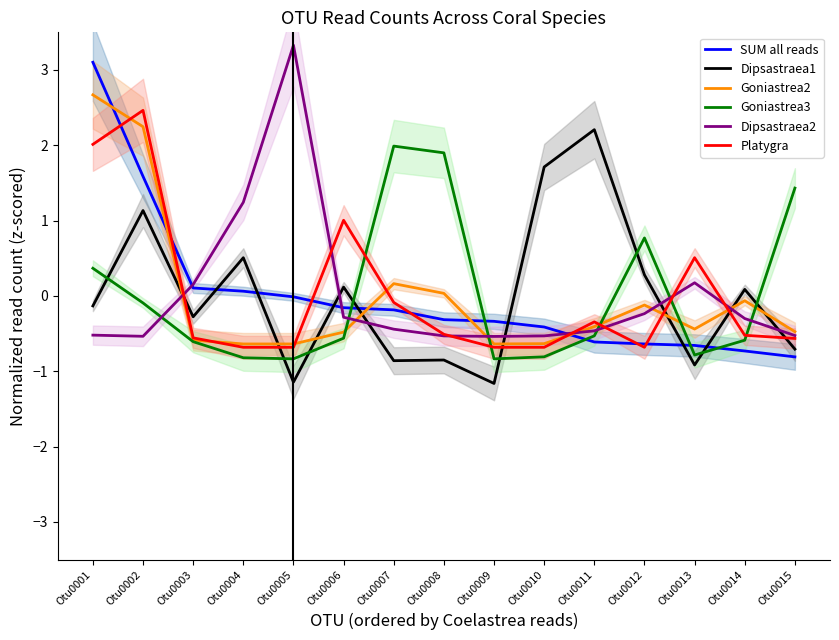

The Dipsastraea1 series shows -0.1 at Otu0001. True or false?

True